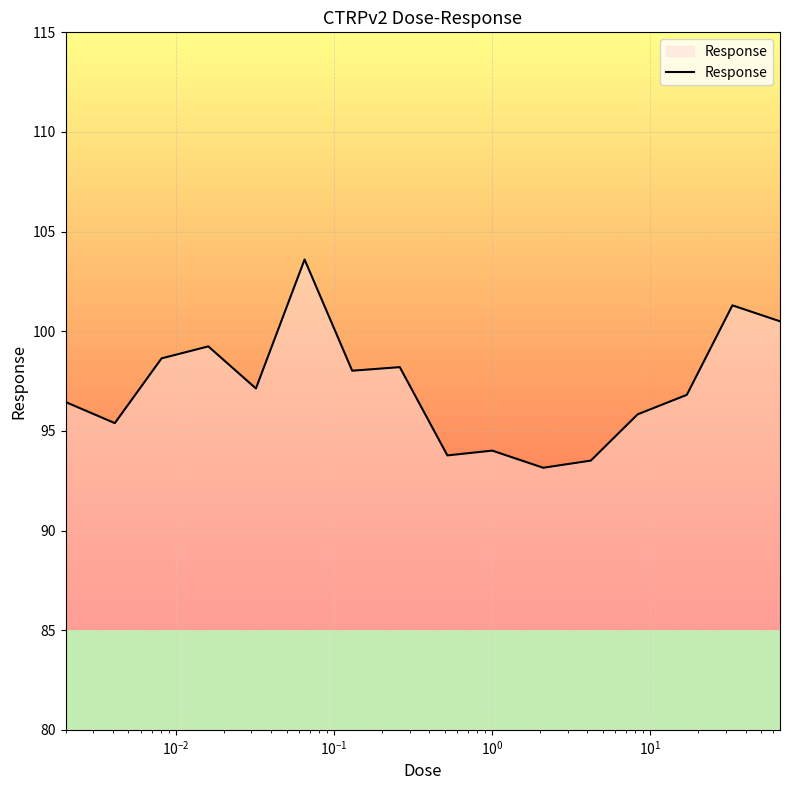

What is the maximum value shown in the chart?

103.6